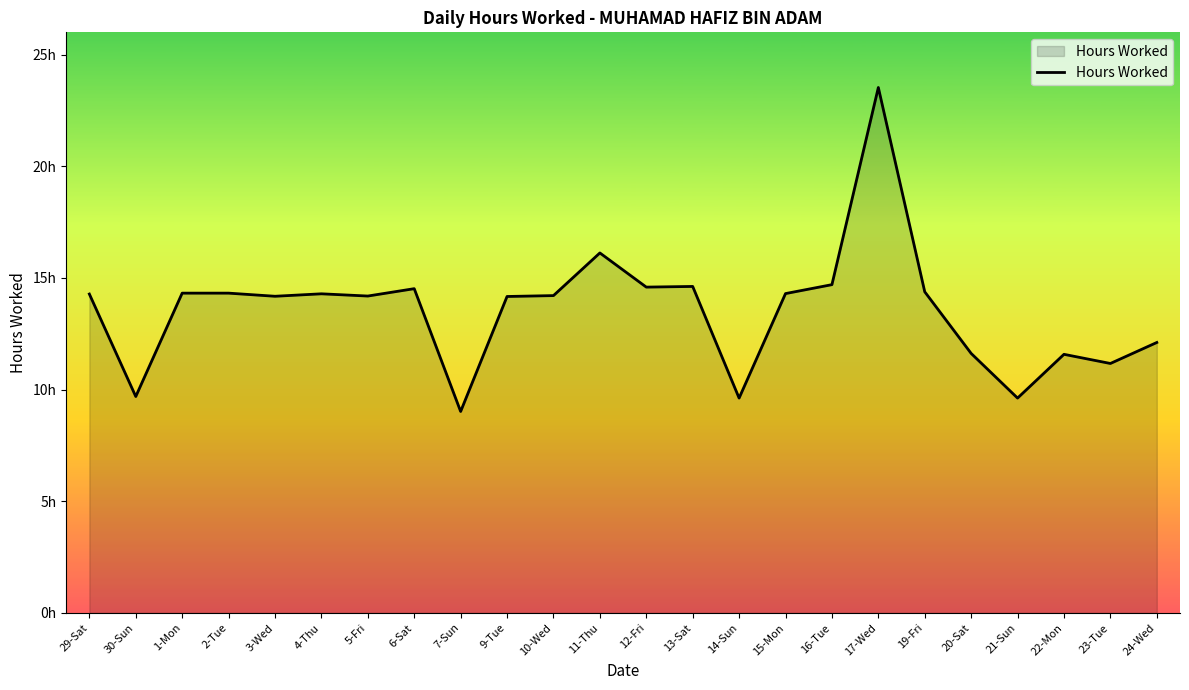

List the labels in order of value, smallest first.

7-Sun, 14-Sun, 21-Sun, 30-Sun, 23-Tue, 22-Mon, 20-Sat, 24-Wed, 9-Tue, 3-Wed, 5-Fri, 10-Wed, 29-Sat, 4-Thu, 15-Mon, 1-Mon, 2-Tue, 19-Fri, 6-Sat, 12-Fri, 13-Sat, 16-Tue, 11-Thu, 17-Wed